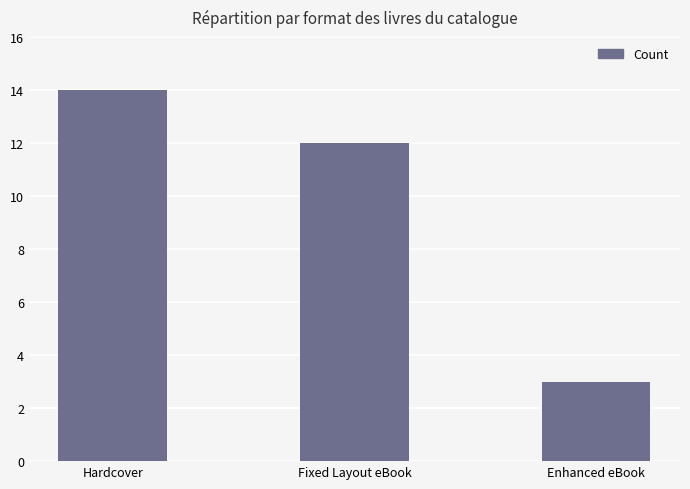

Are the bars grouped side by side (vs. stacked)?

No